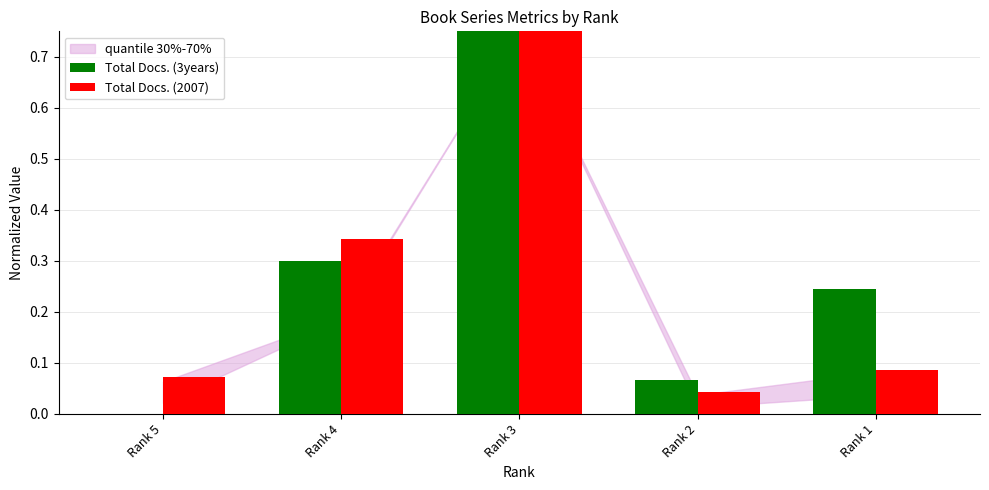

Between Rank 4 and Rank 1, which series saw the biggest shift?

Total Docs. (2007)